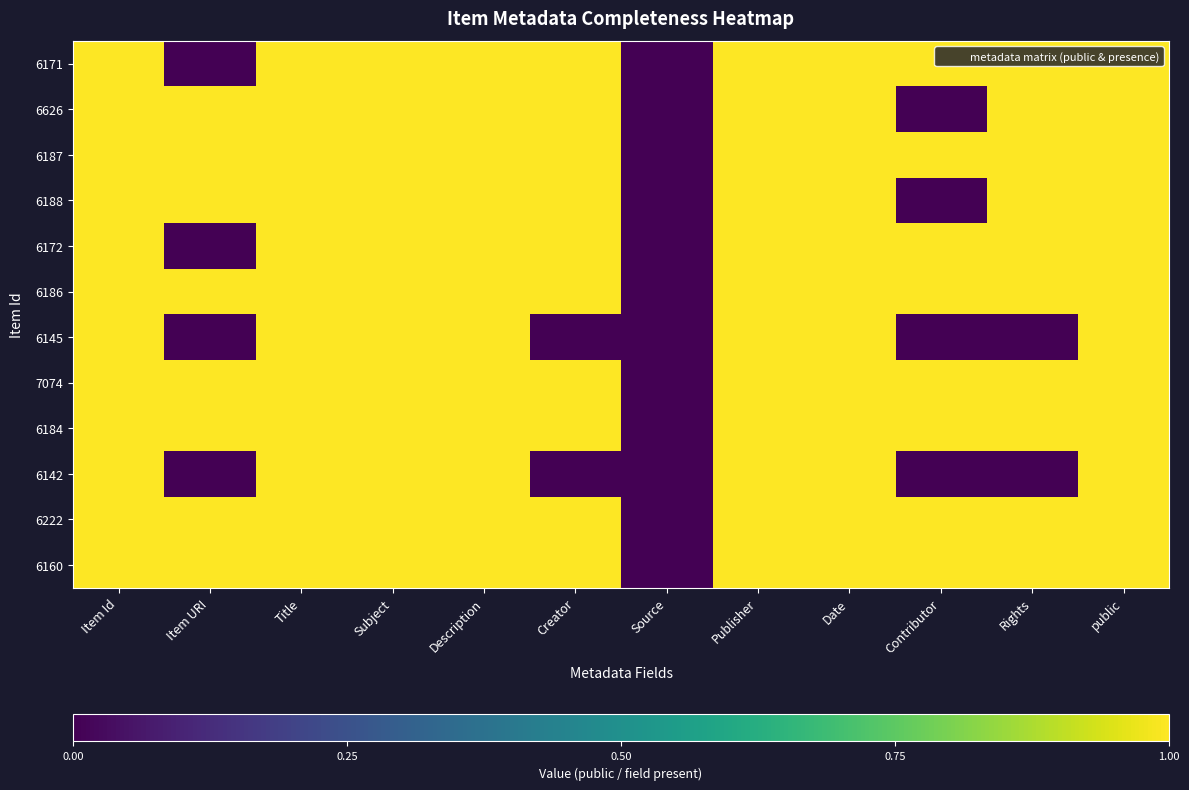

Reading left to right, extract all data points from this chart.

6171: Item Id=1	Item URI=0	Title=1	Subject=1	Description=1	Creator=1	Source=0	Publisher=1	Date=1	Contributor=1	Rights=1	public=1
6626: Item Id=1	Item URI=1	Title=1	Subject=1	Description=1	Creator=1	Source=0	Publisher=1	Date=1	Contributor=0	Rights=1	public=1
6187: Item Id=1	Item URI=1	Title=1	Subject=1	Description=1	Creator=1	Source=0	Publisher=1	Date=1	Contributor=1	Rights=1	public=1
6188: Item Id=1	Item URI=1	Title=1	Subject=1	Description=1	Creator=1	Source=0	Publisher=1	Date=1	Contributor=0	Rights=1	public=1
6172: Item Id=1	Item URI=0	Title=1	Subject=1	Description=1	Creator=1	Source=0	Publisher=1	Date=1	Contributor=1	Rights=1	public=1
6186: Item Id=1	Item URI=1	Title=1	Subject=1	Description=1	Creator=1	Source=0	Publisher=1	Date=1	Contributor=1	Rights=1	public=1
6145: Item Id=1	Item URI=0	Title=1	Subject=1	Description=1	Creator=0	Source=0	Publisher=1	Date=1	Contributor=0	Rights=0	public=1
7074: Item Id=1	Item URI=1	Title=1	Subject=1	Description=1	Creator=1	Source=0	Publisher=1	Date=1	Contributor=1	Rights=1	public=1
6184: Item Id=1	Item URI=1	Title=1	Subject=1	Description=1	Creator=1	Source=0	Publisher=1	Date=1	Contributor=1	Rights=1	public=1
6142: Item Id=1	Item URI=0	Title=1	Subject=1	Description=1	Creator=0	Source=0	Publisher=1	Date=1	Contributor=0	Rights=0	public=1
6222: Item Id=1	Item URI=1	Title=1	Subject=1	Description=1	Creator=1	Source=0	Publisher=1	Date=1	Contributor=1	Rights=1	public=1
6160: Item Id=1	Item URI=1	Title=1	Subject=1	Description=1	Creator=1	Source=0	Publisher=1	Date=1	Contributor=1	Rights=1	public=1